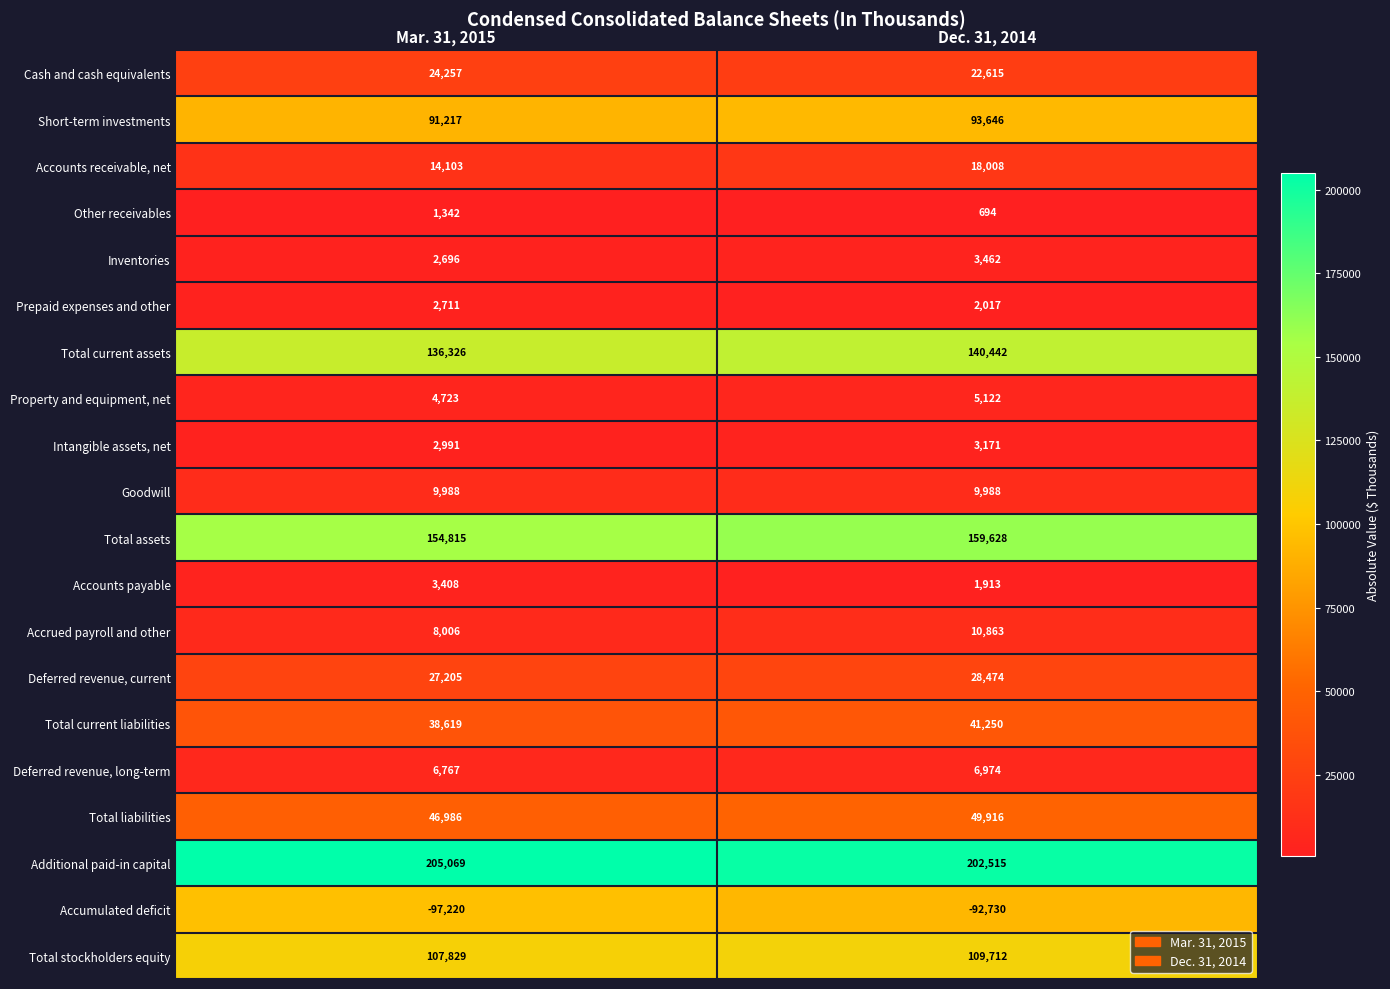

What value does the Accounts receivable, net series have at Dec. 31, 2014, to the nearest 100?

18000